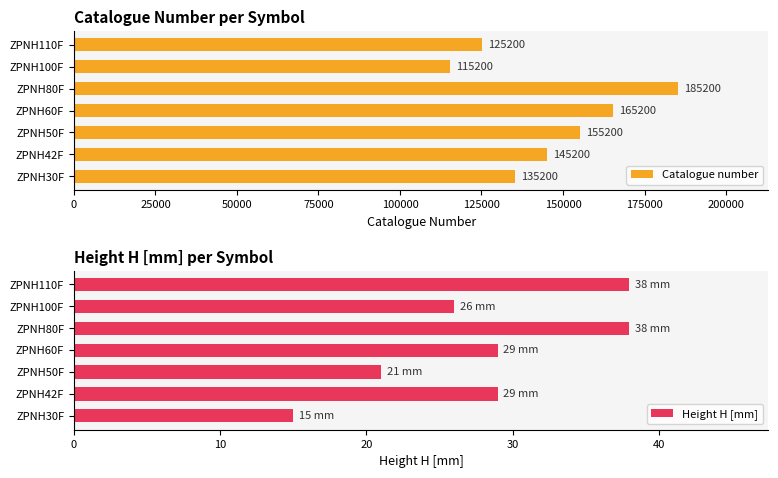

The value of Catalogue number at ZPNH80F is 185200. True or false?

True